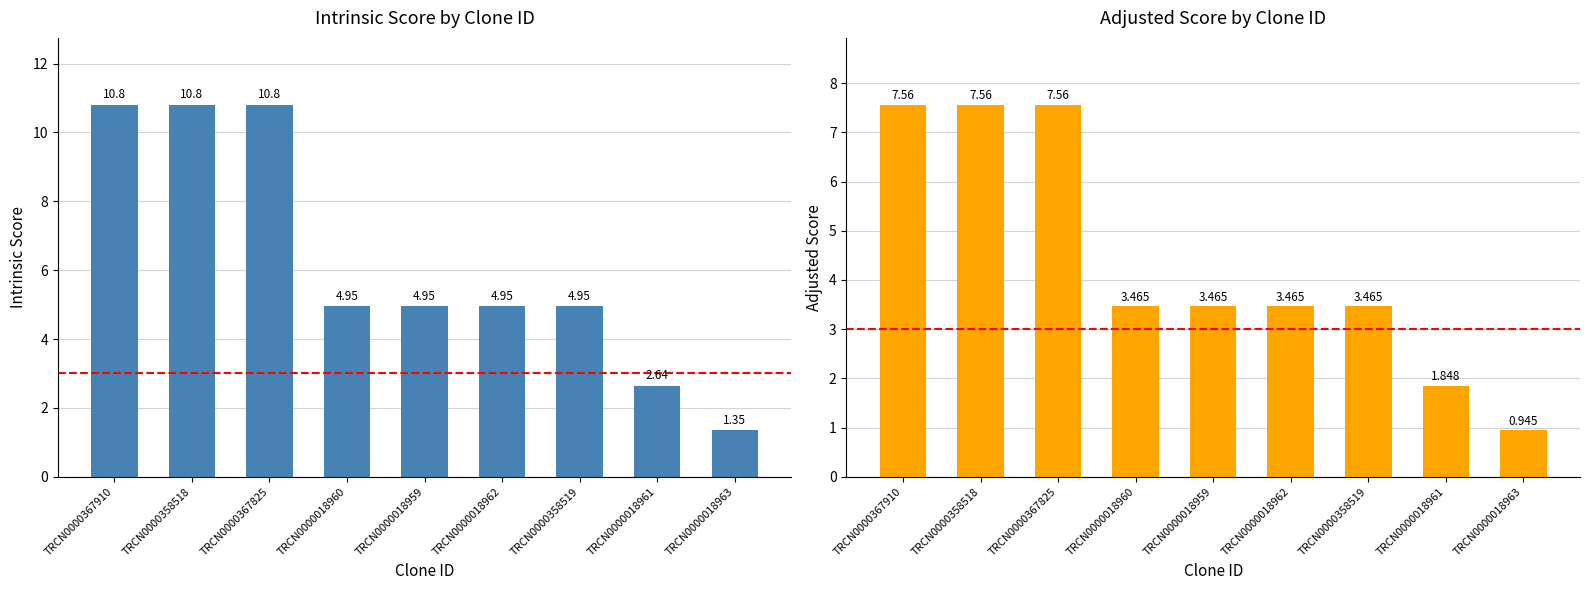

Reading right to left, list all the values displayed in this chart.

Intrinsic Score: TRCN0000018963=1.4	TRCN0000018961=2.6	TRCN0000358519=5.0	TRCN0000018962=5.0	TRCN0000018959=5.0	TRCN0000018960=5.0	TRCN0000367825=10.8	TRCN0000358518=10.8	TRCN0000367910=10.8
Adjusted Score: TRCN0000018963=0.9	TRCN0000018961=1.8	TRCN0000358519=3.5	TRCN0000018962=3.5	TRCN0000018959=3.5	TRCN0000018960=3.5	TRCN0000367825=7.6	TRCN0000358518=7.6	TRCN0000367910=7.6